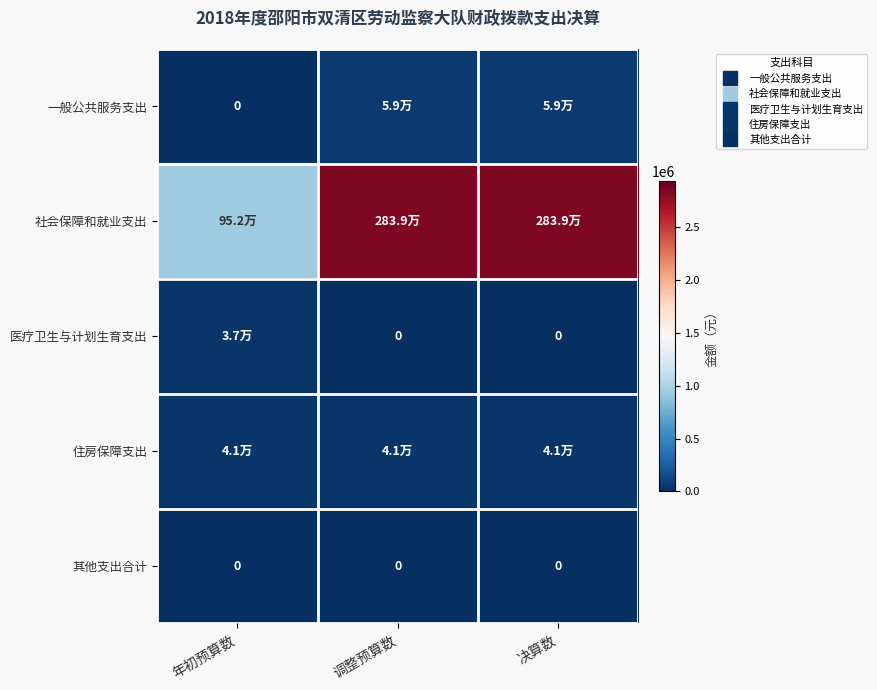

The value of 住房保障支出 at 决算数 is 40600. True or false?

True